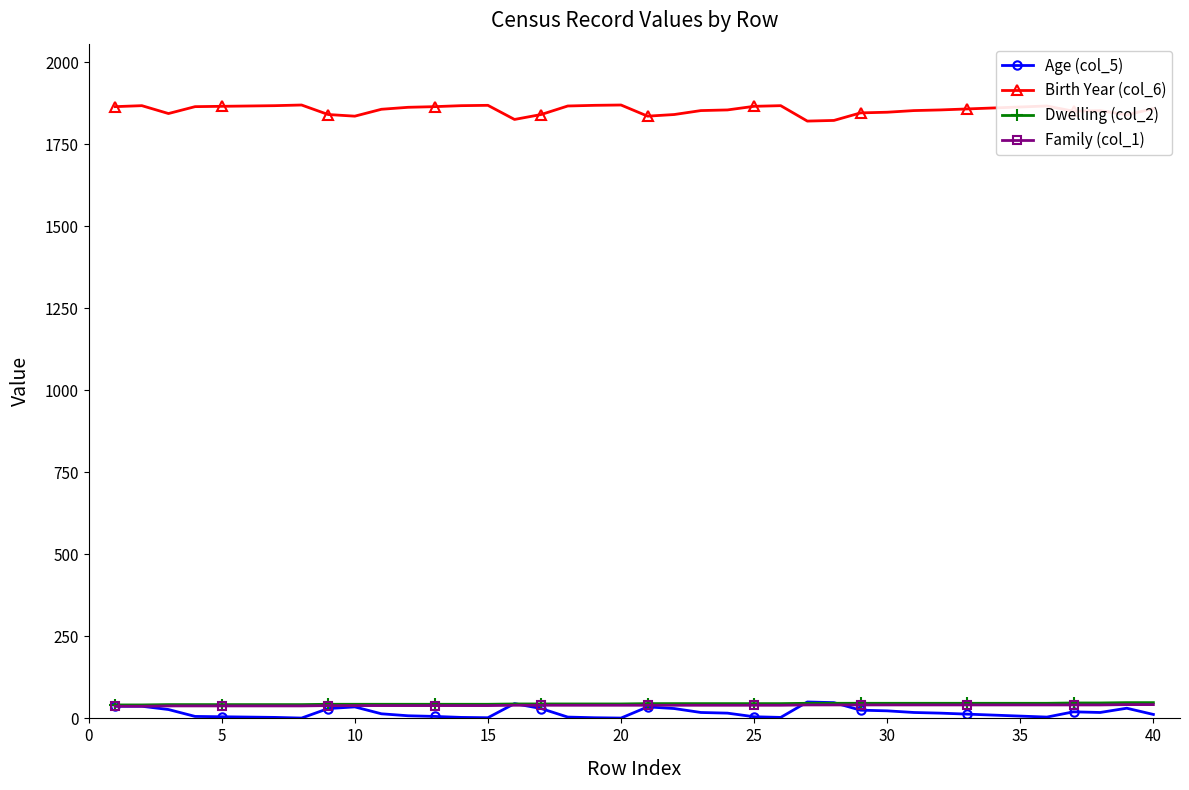

True or false: Family (col_1) and Dwelling (col_2) cross at least once.

False